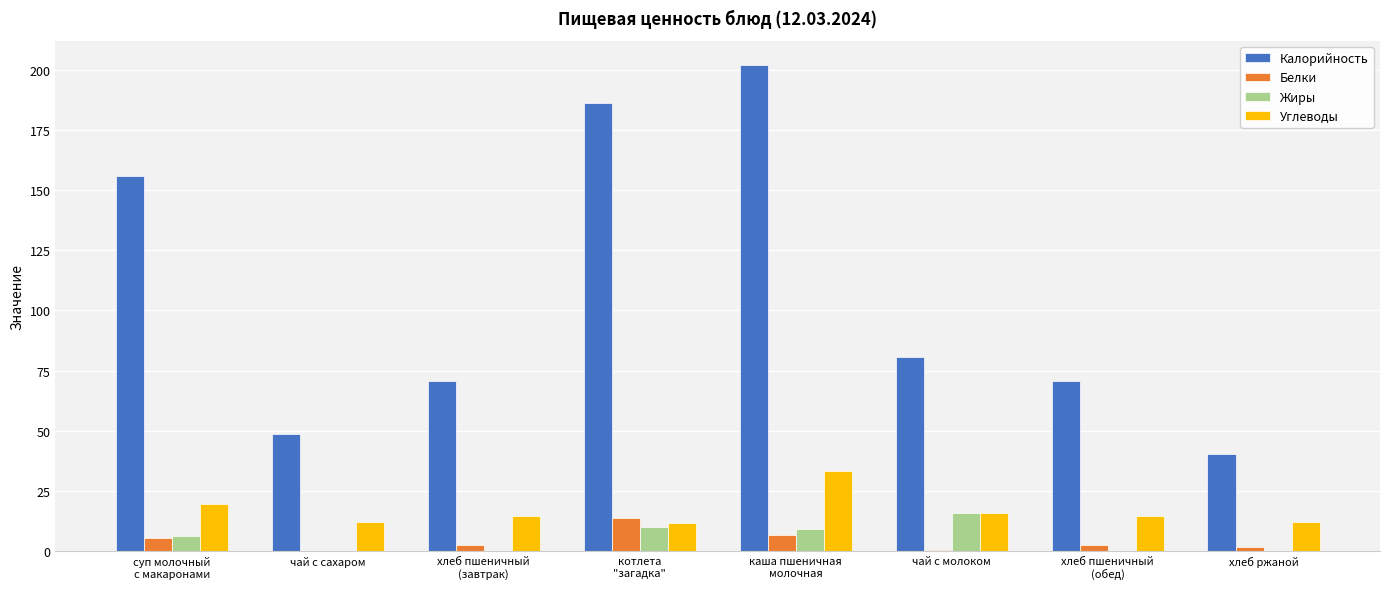

What is the sum of the Углеводы values at котлета
"загадка" and каша пшеничная
молочная?

45.0